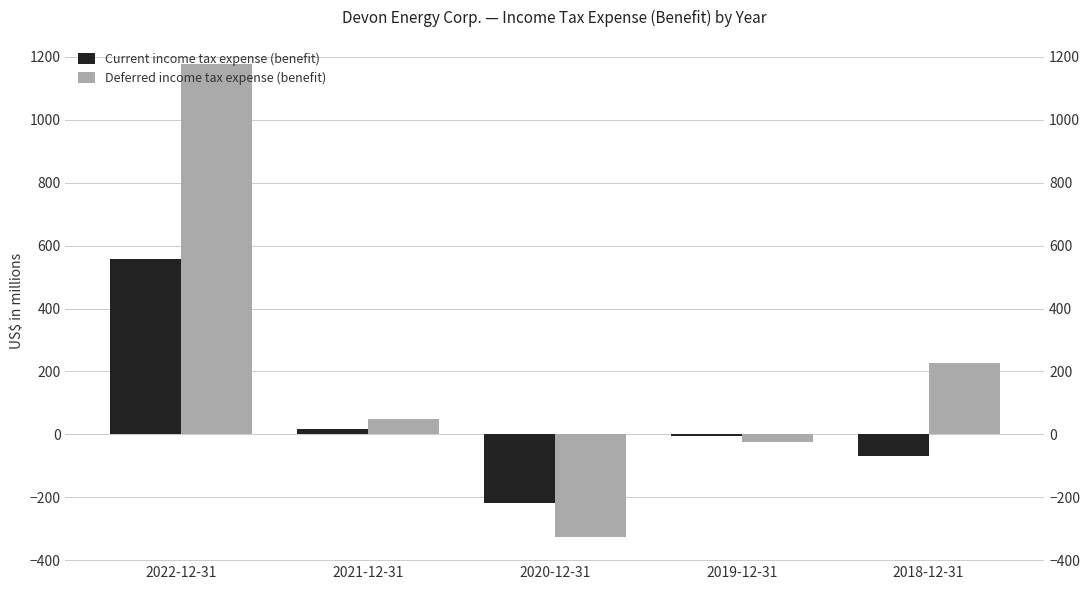

What is the value of the Current income tax expense (benefit) bar at the 3rd from the left?

-219